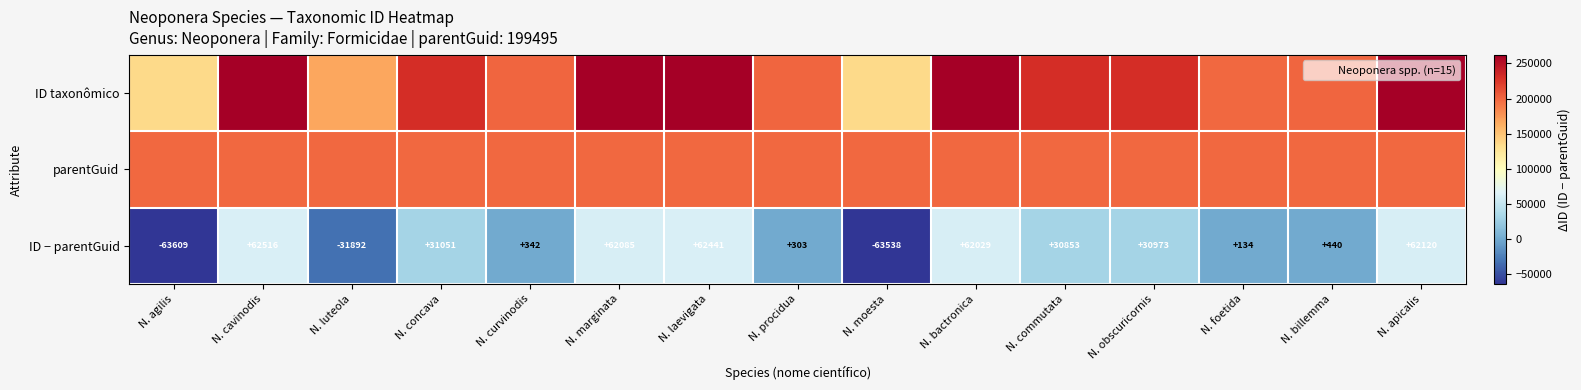

True or false: ID − parentGuid has a value of 43913 at N. concava.

False